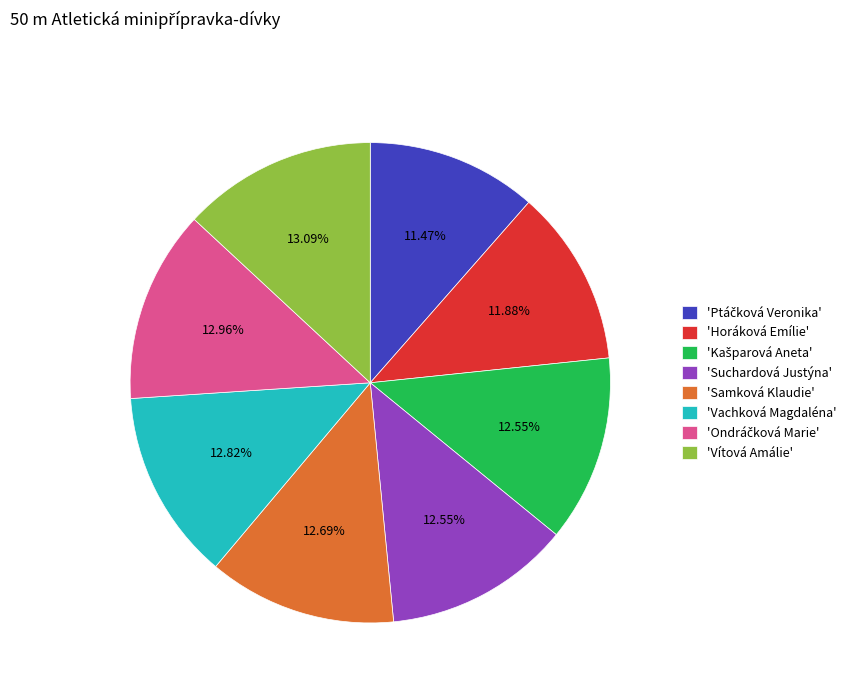

Combined, do 'Suchardová Justýna' and 'Horáková Emílie' account for over 50%?

No